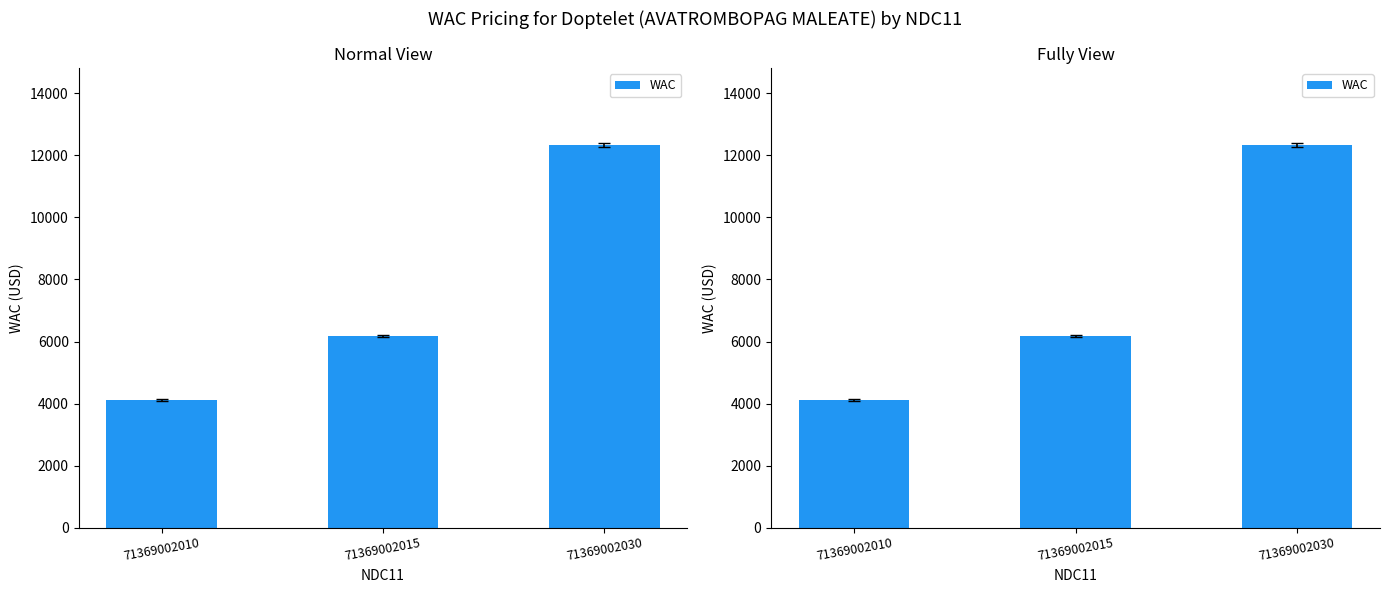

What is the change in value from 71369002015 to 71369002030?

+6174.1